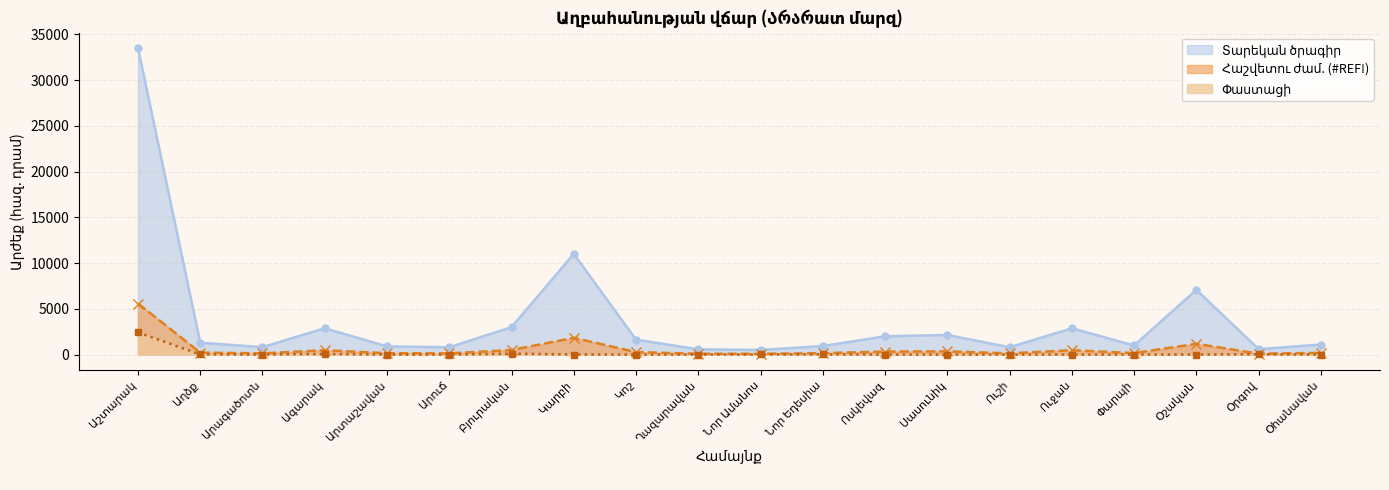

What is the label of the 16th point from the right?

Արտաշավան